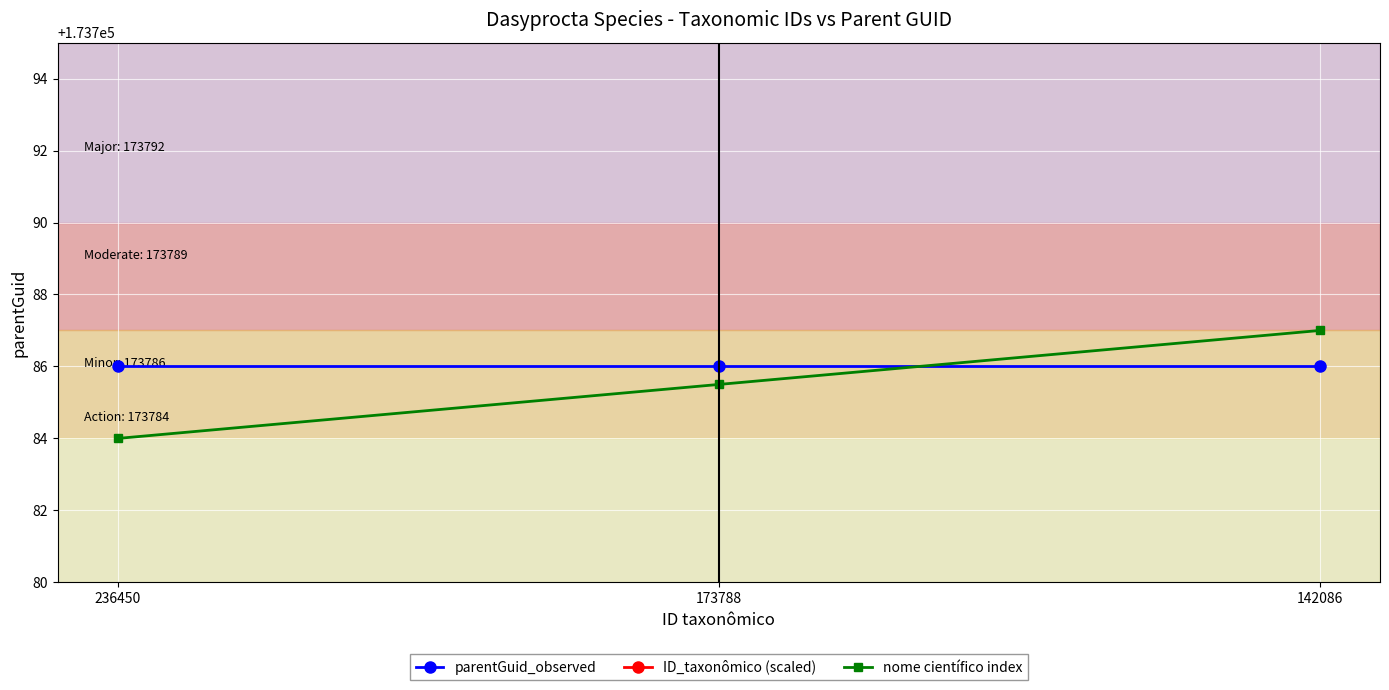

Where does the ID_taxonômico (scaled) series first go above 173957?

236450